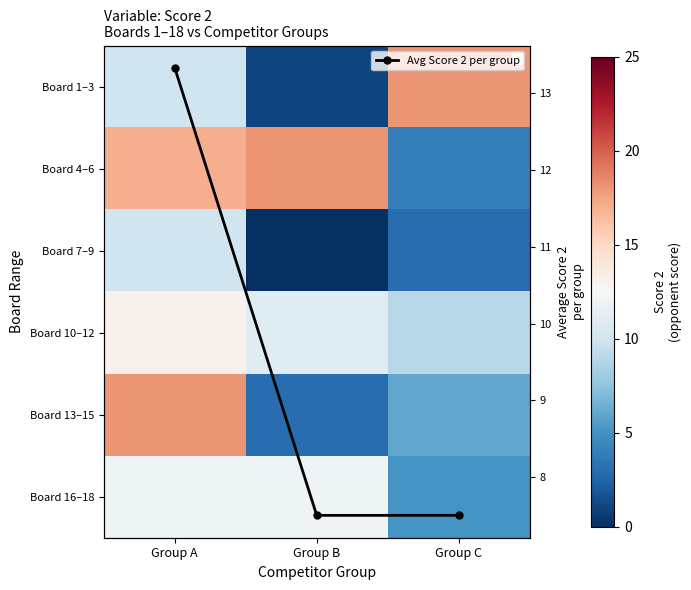

Which series has the largest total across all categories?

Board 4–6